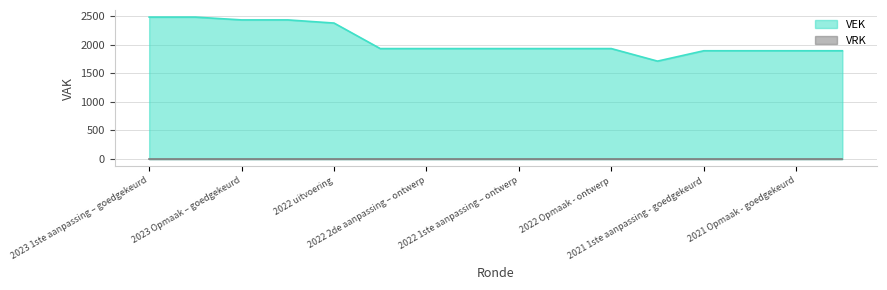

What is the smallest value displayed?

0